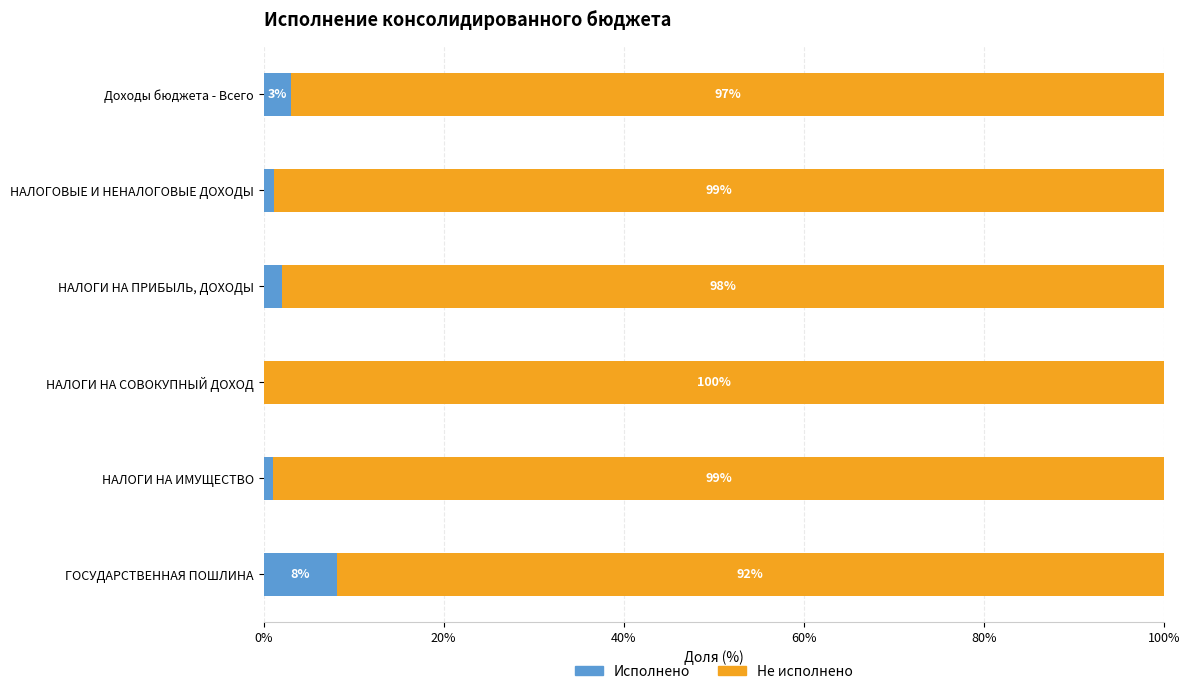

At which label does Исполнено reach its peak?

ГОСУДАРСТВЕННАЯ ПОШЛИНА